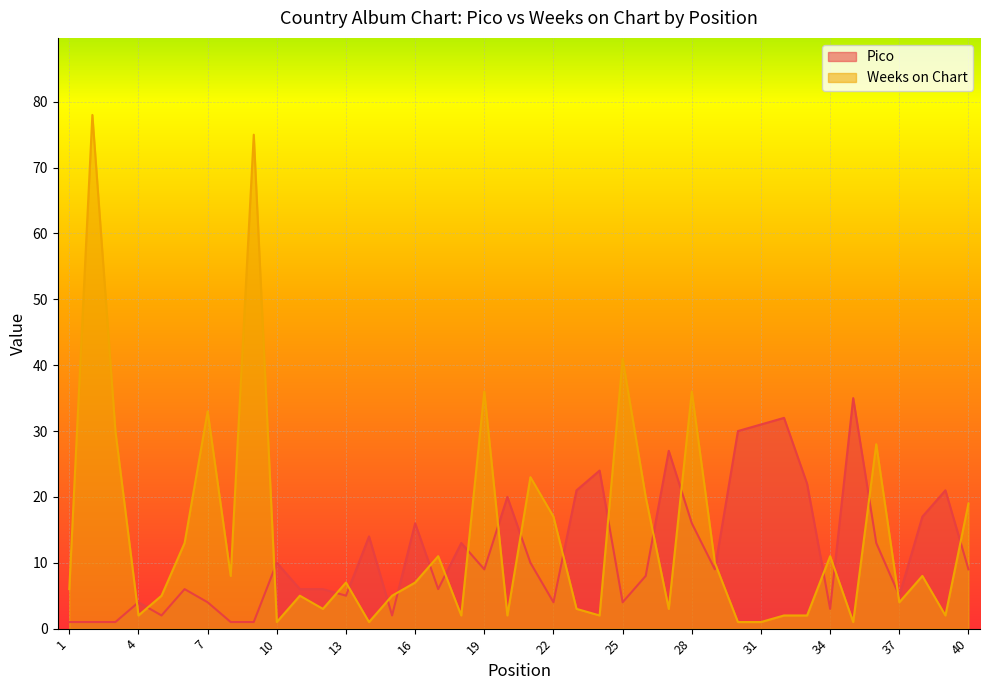

What is the value of the Weeks on Chart point at the 17th from the left?

11